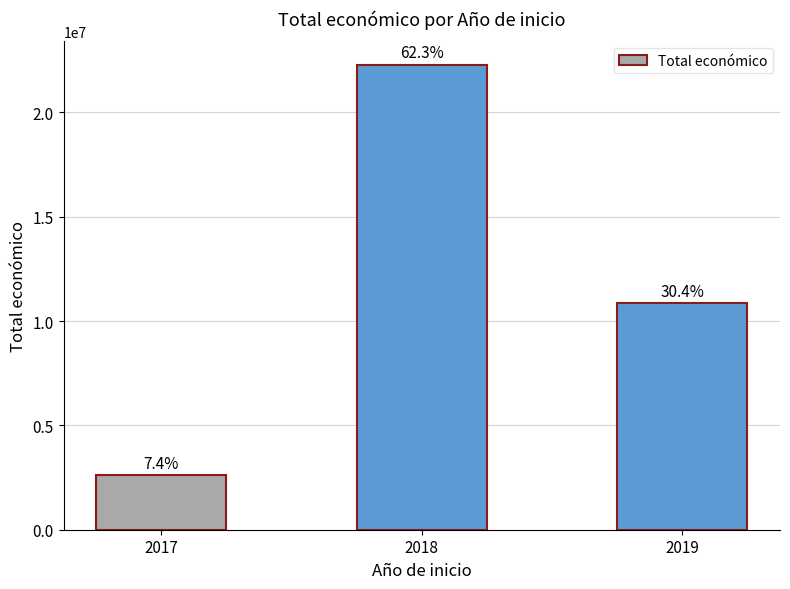

How many bars are there in total?

3